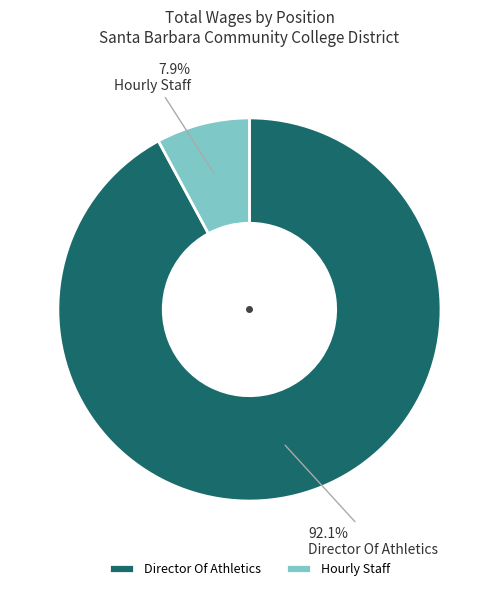

How many segments does this pie chart have?

2